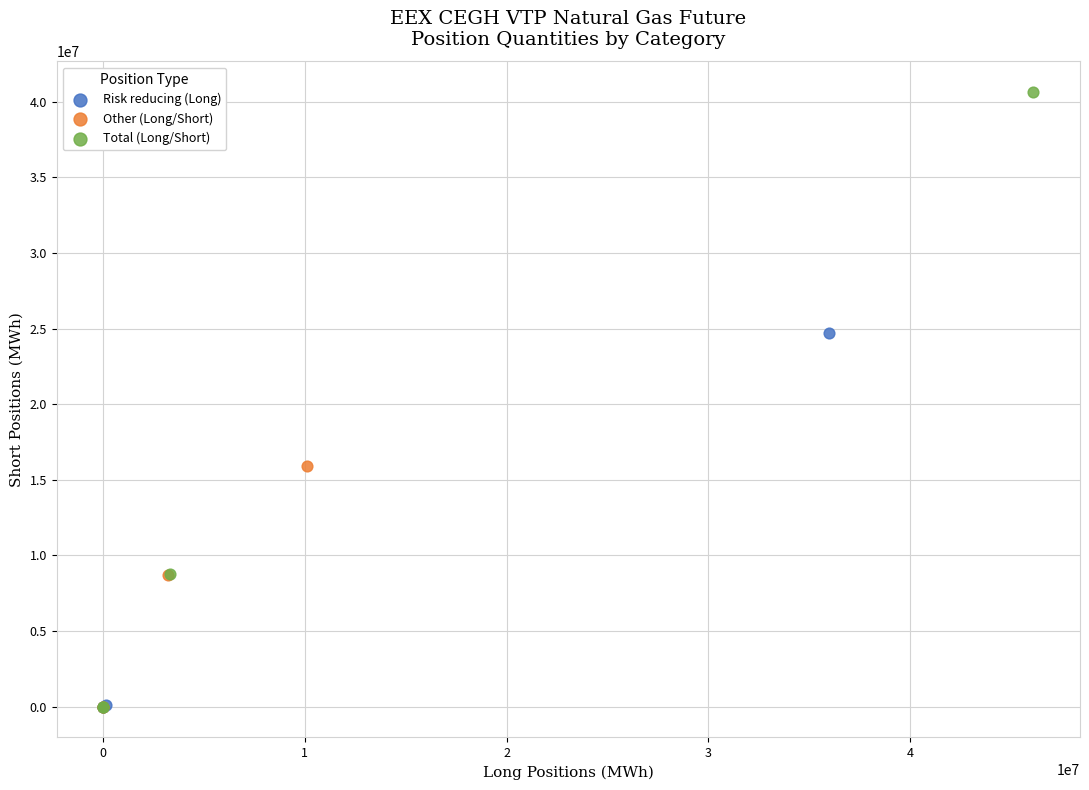

Which series contains the highest Y value?

Total (Long/Short)